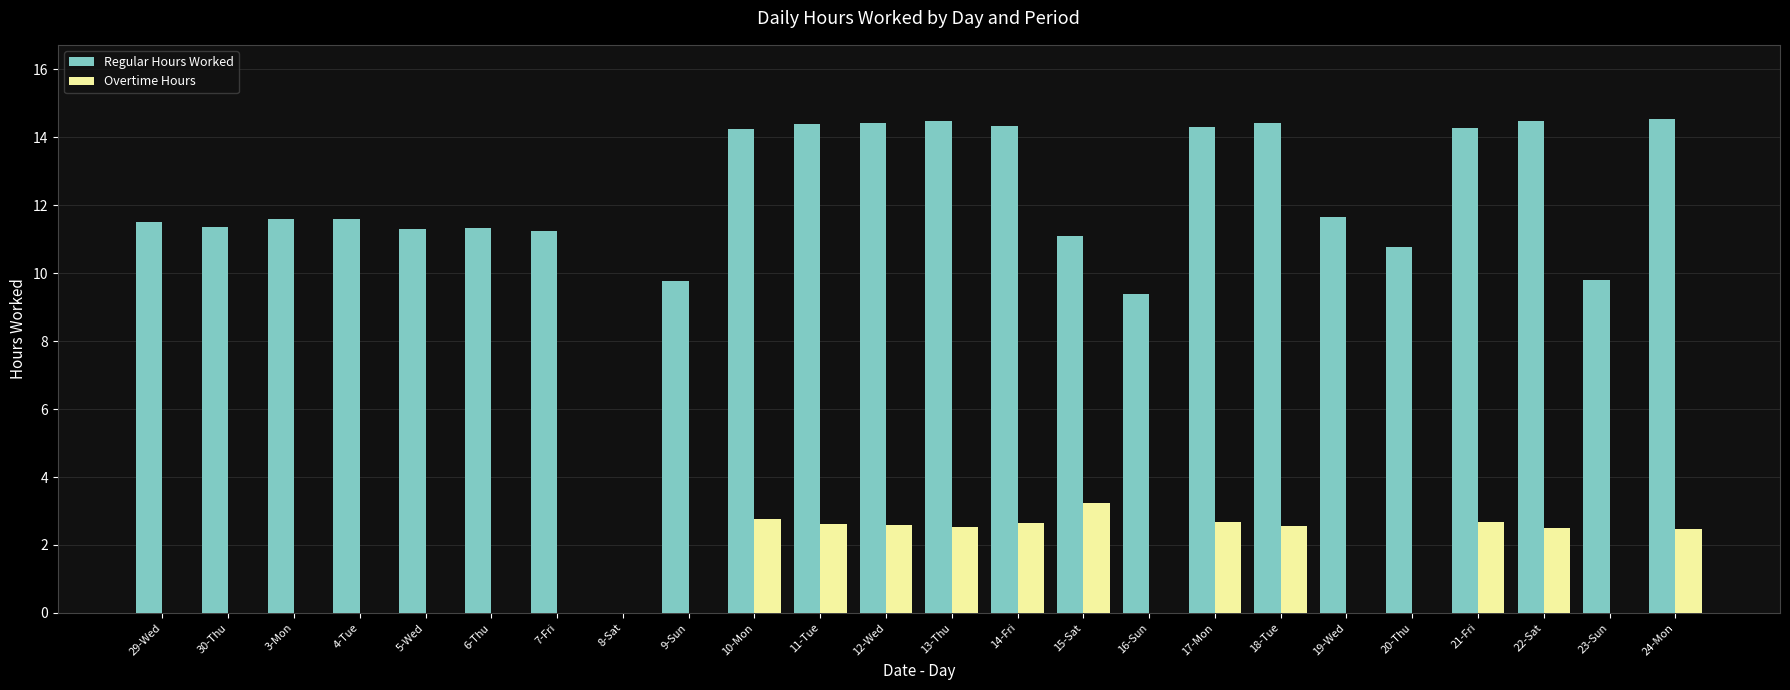

What is the sum of all Overtime Hours values?

29.2